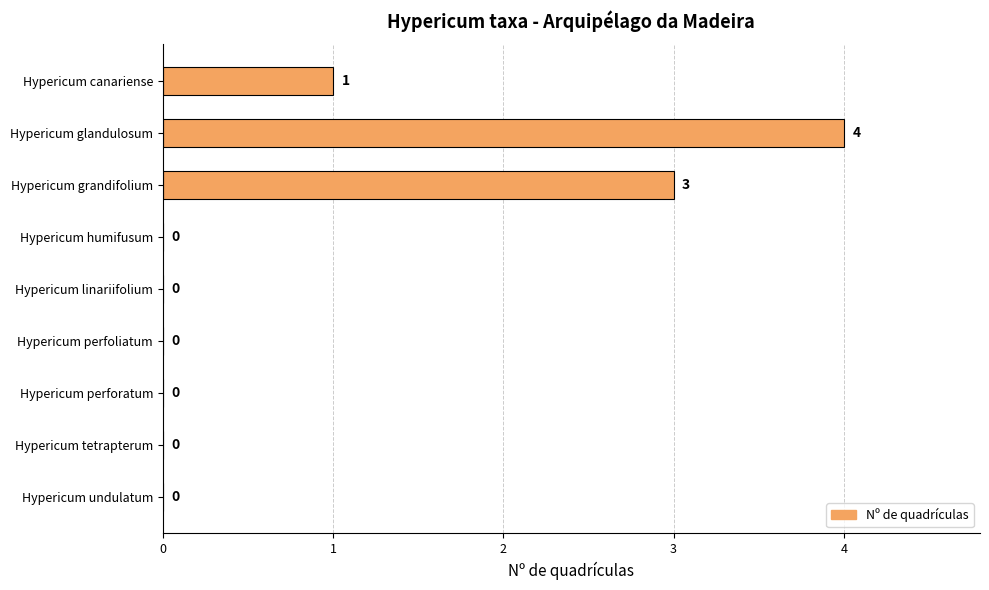

At which category does the chart reach its peak across all series?

Hypericum glandulosum